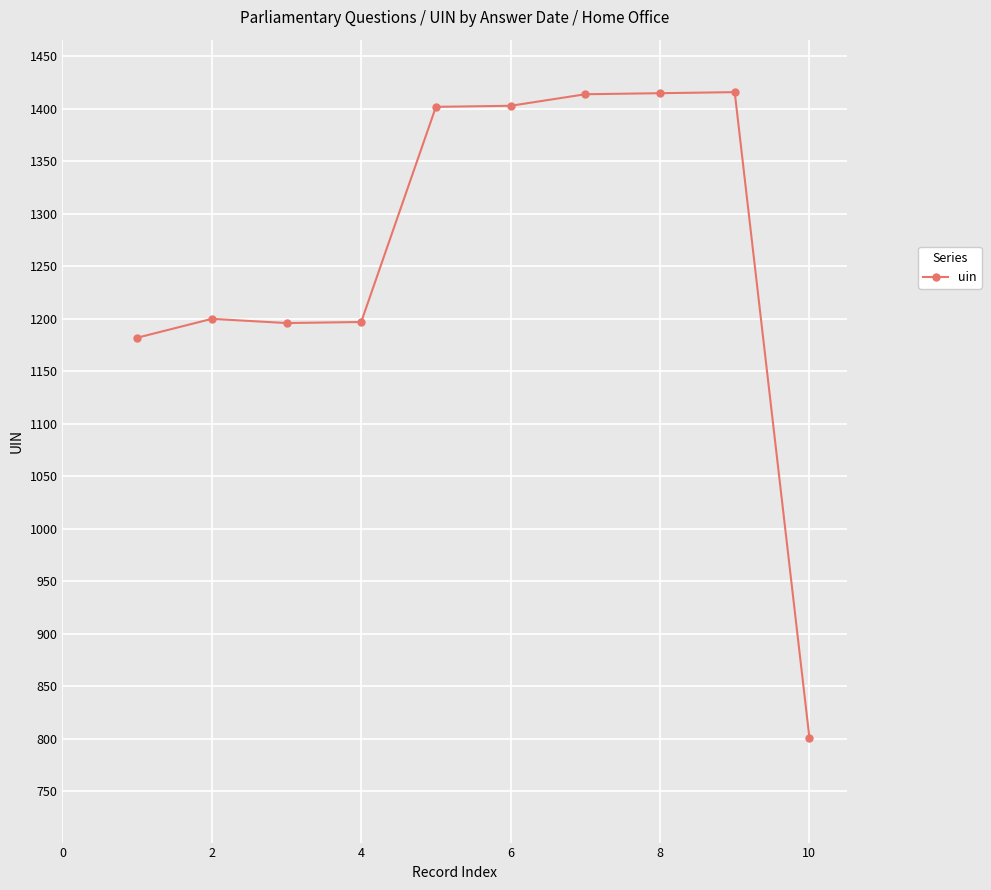

What is the minimum value shown in the chart?

801